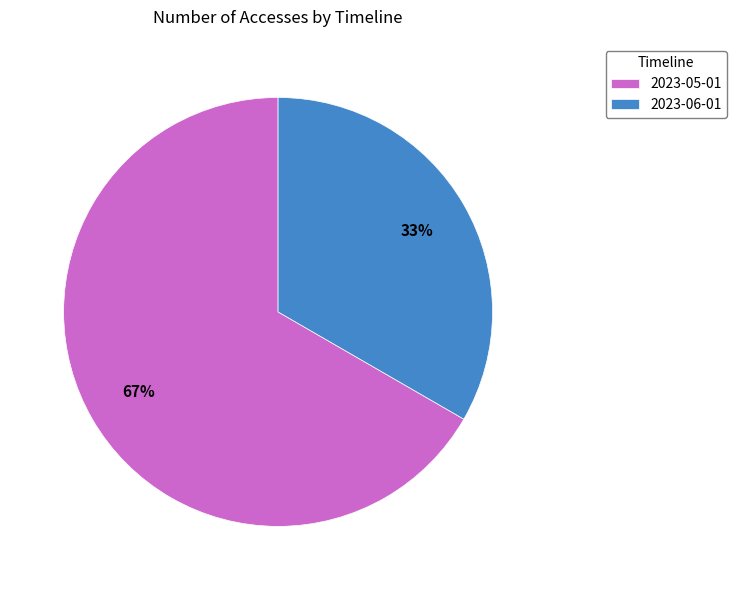

To the nearest percent, what portion does 2023-05-01 represent?

67%